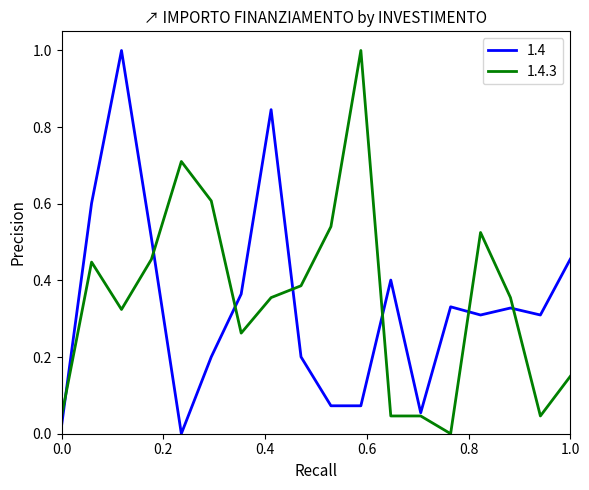

What is the maximum value for 1.4.3?

1.0